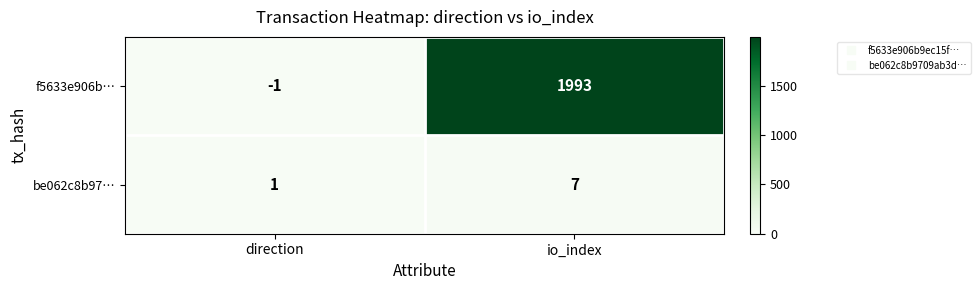

How many values in f5633e906b… are above zero?

1